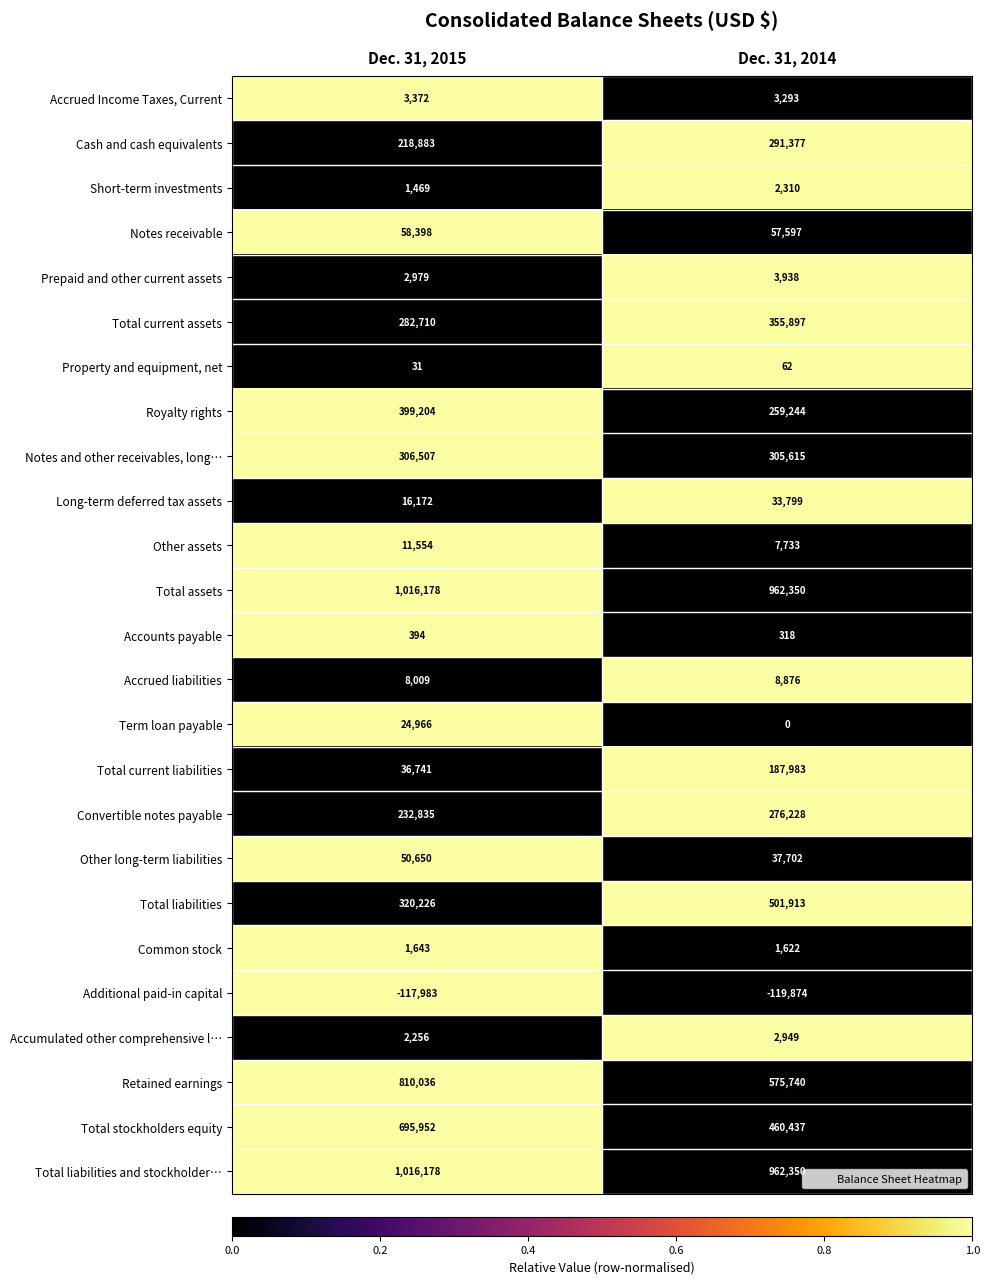

What is the difference between the highest and lowest values at Dec. 31, 2014?

1082224